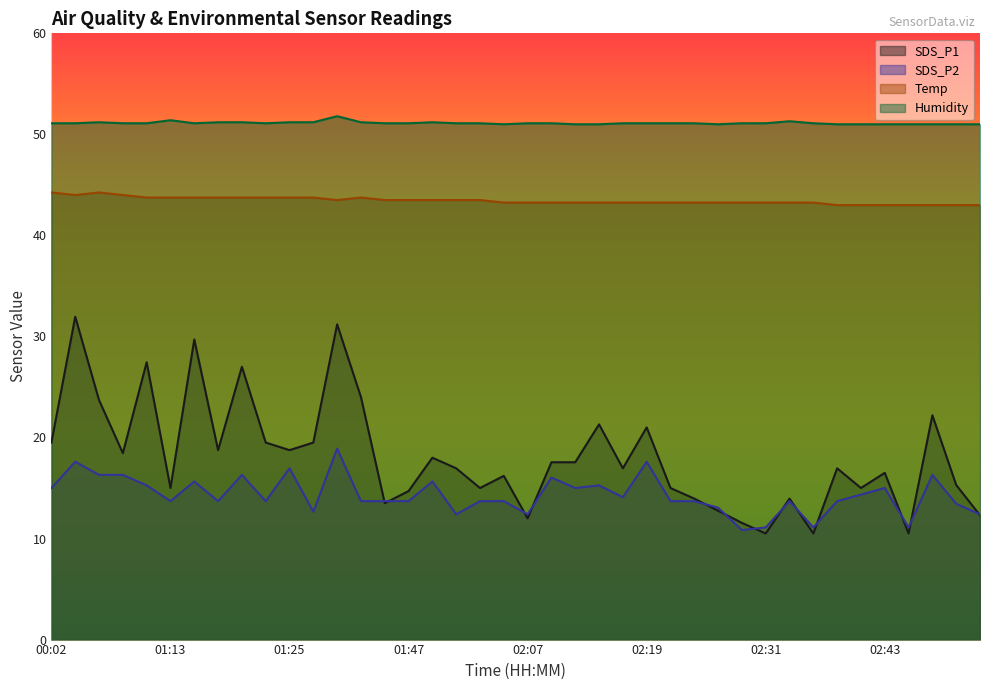

What are all the series names shown in the legend?

SDS_P1, SDS_P2, Temp, Humidity